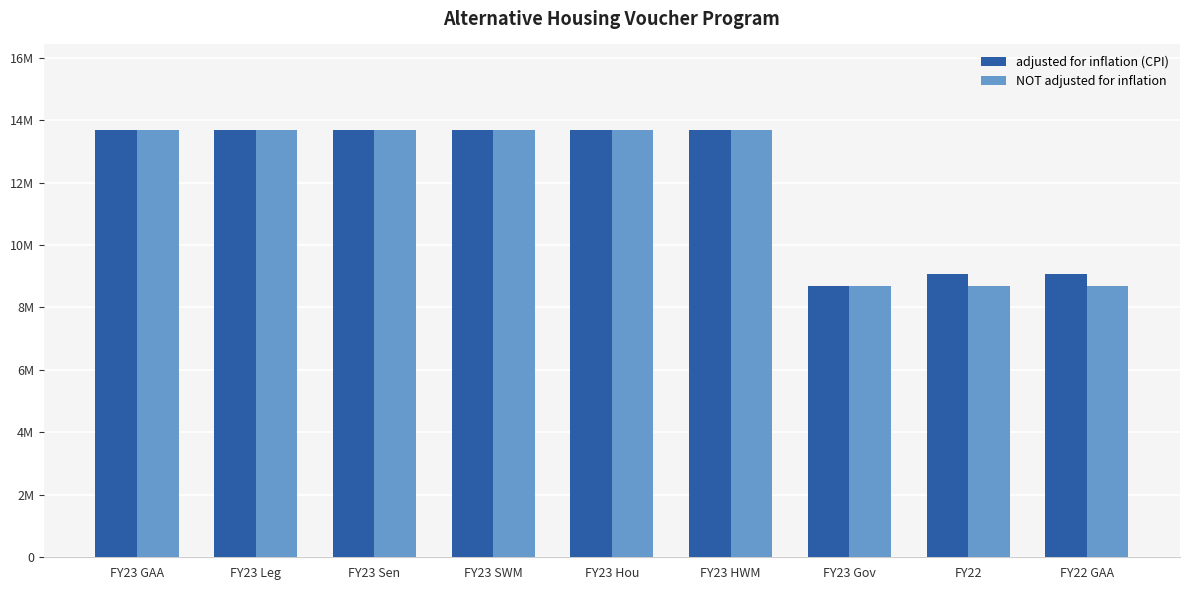

Rank the series by their maximum value, from lowest to highest.

adjusted for inflation (CPI), NOT adjusted for inflation